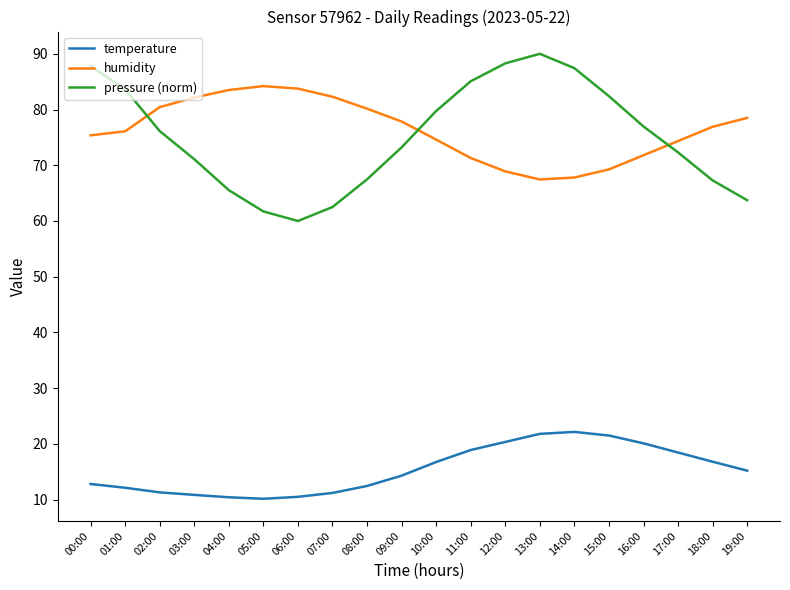

At 10:00, list the series in order from largest to smallest.

pressure (norm), humidity, temperature